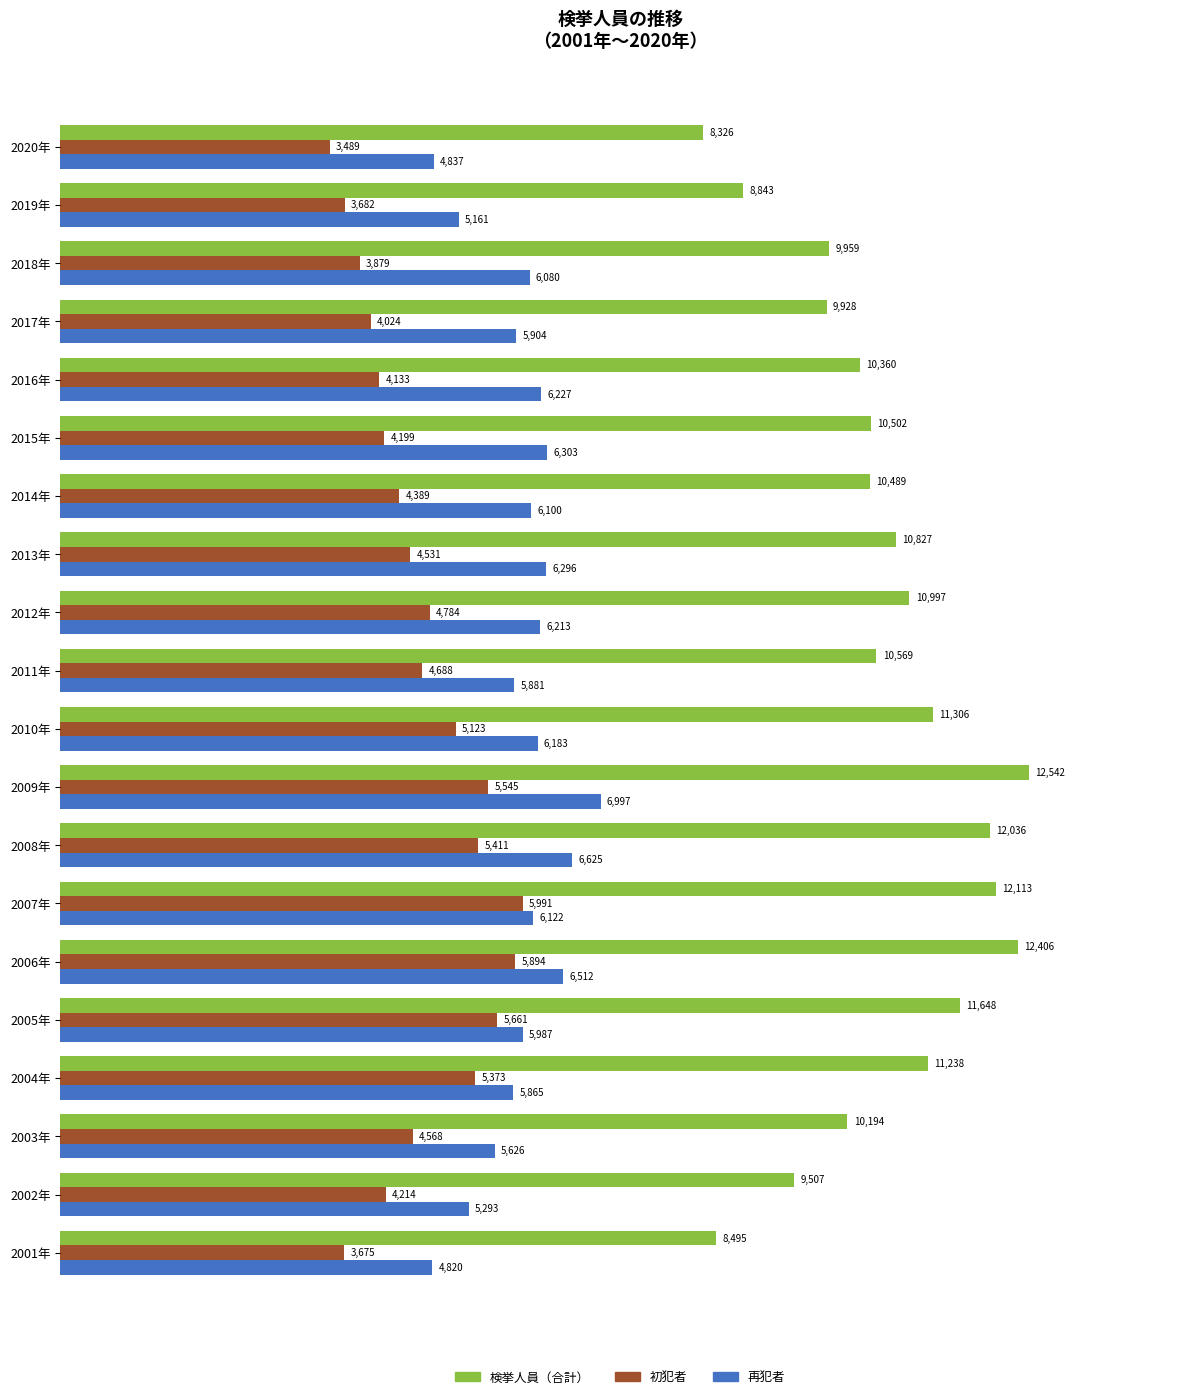

What is the spread (max minus min) of values at 2009年?

6997